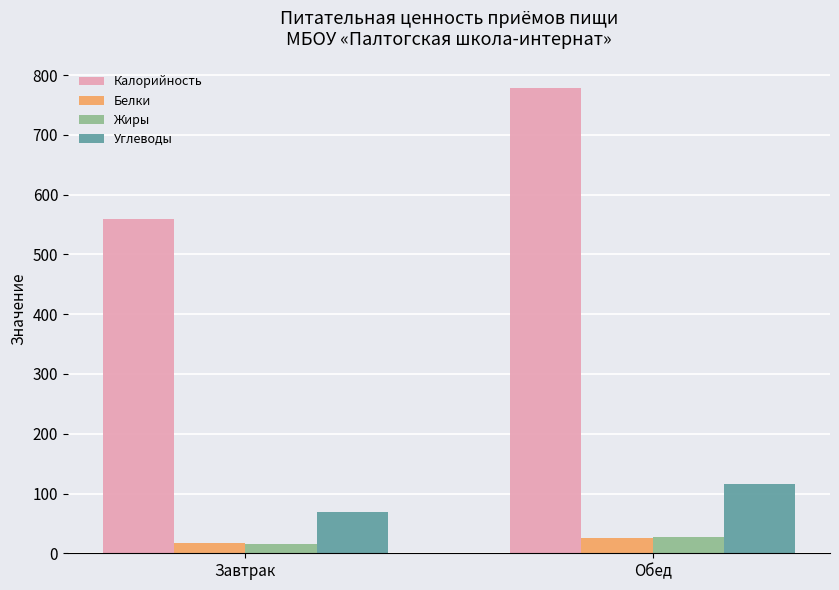

What value does the Белки series have at Обед?

26.1